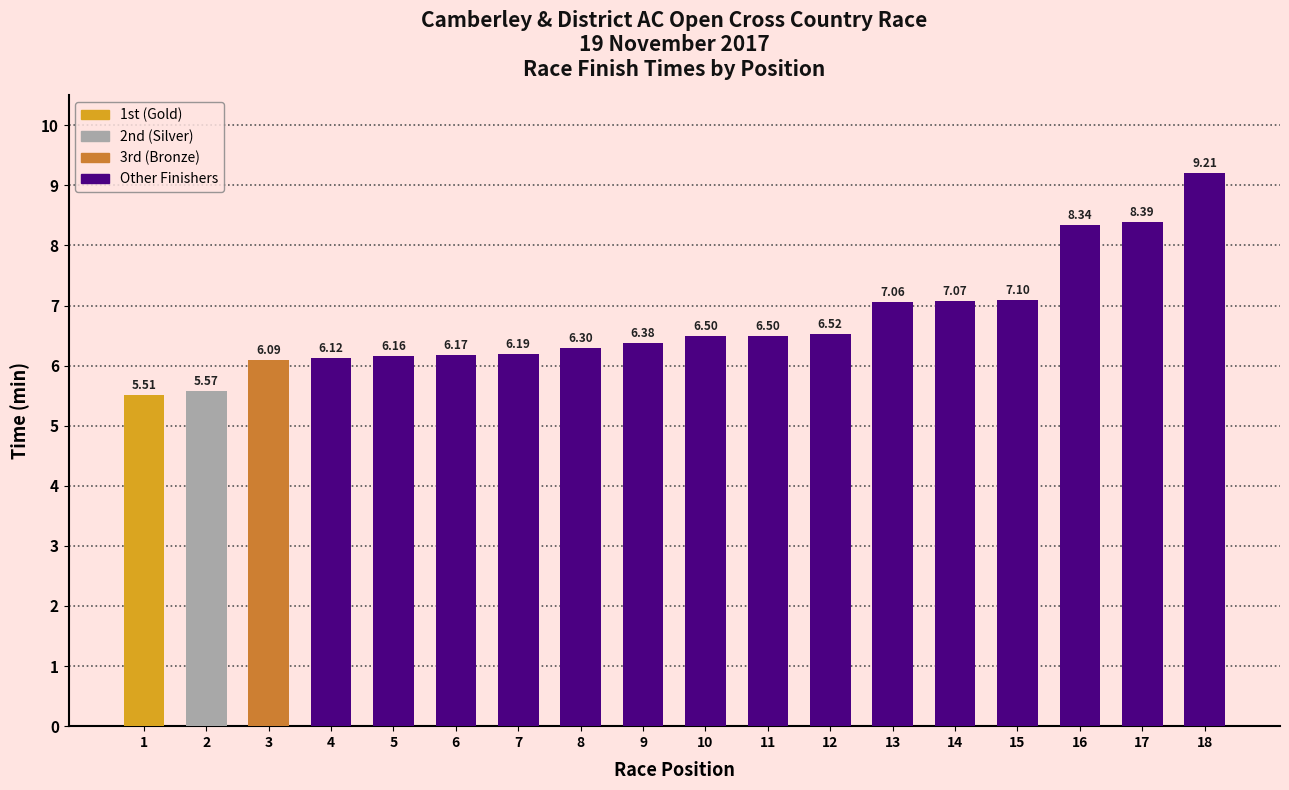

What is the ratio of the value at 17 to the value at 12?

1.3